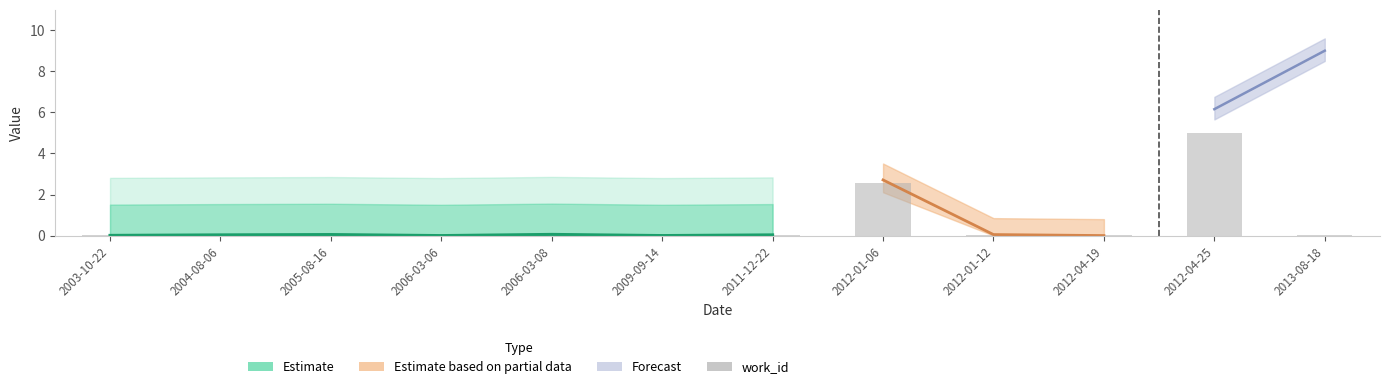

Rank the categories by value from lowest to highest.

2006-03-06, 2013-08-18, 2009-09-14, 2012-04-19, 2003-10-22, 2005-08-16, 2006-03-08, 2012-01-12, 2004-08-06, 2011-12-22, 2012-01-06, 2012-04-25